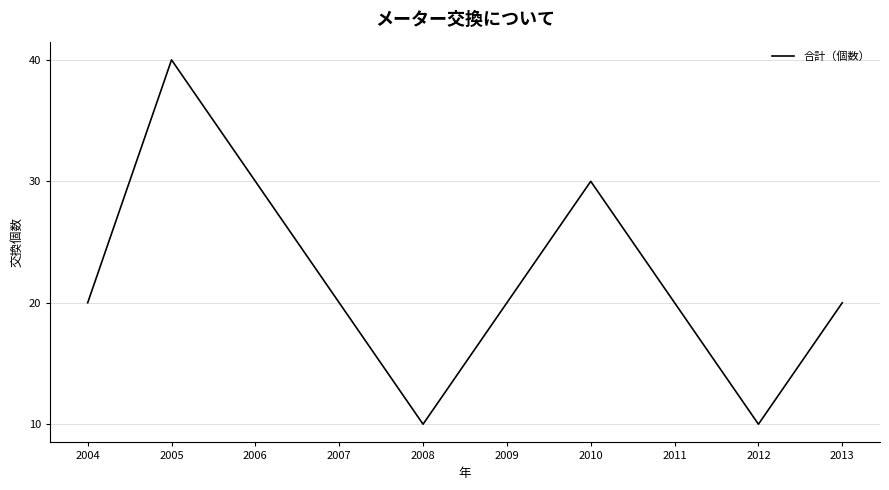

What is the difference between the values at 2007 and 2010?

10